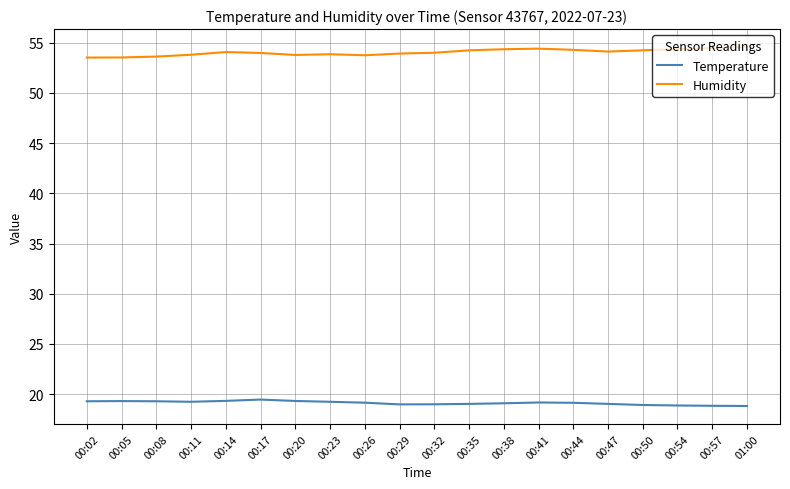

True or false: Temperature and Humidity intersect in this chart.

False